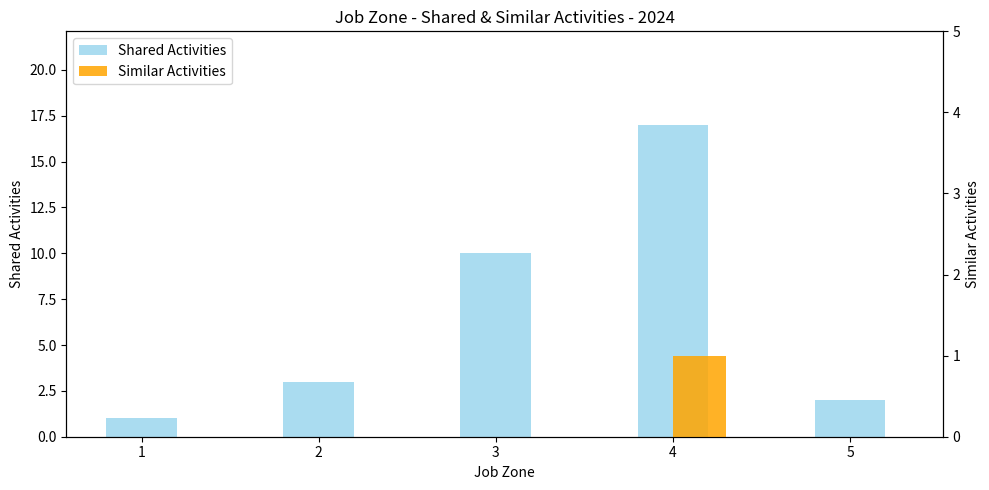

True or false: Similar Activities has a value of 0 at 2.

True